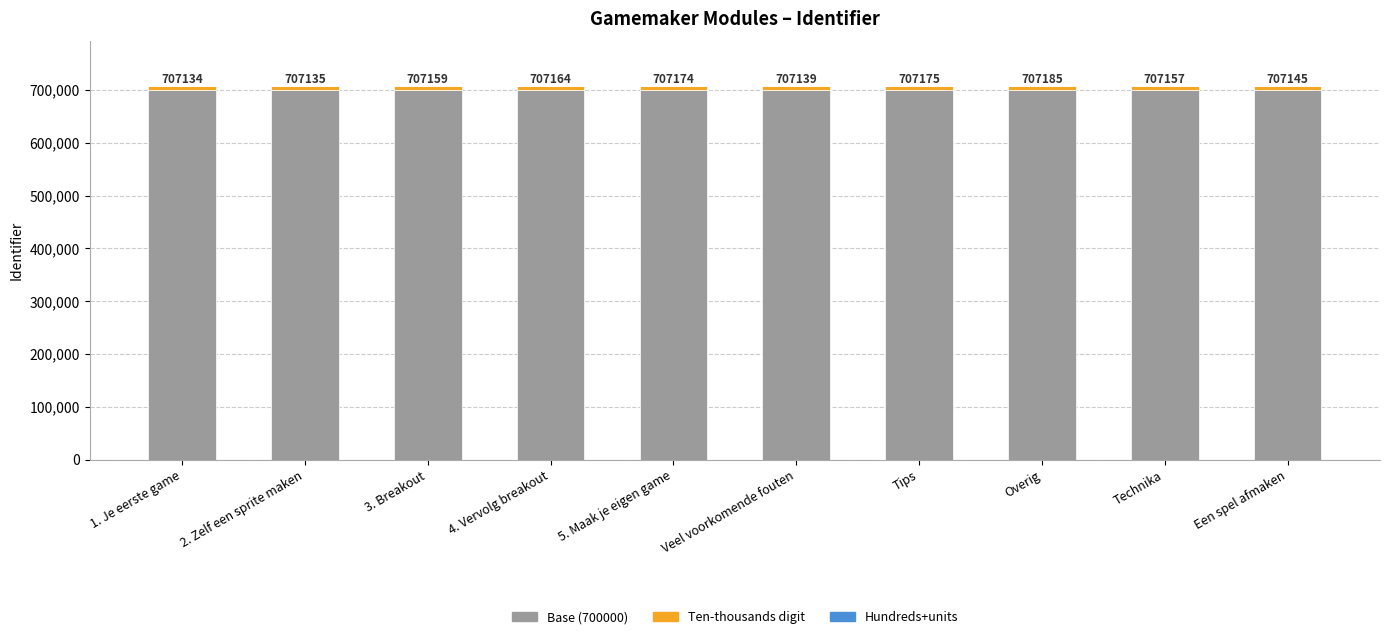

The value of Base (700000) at Een spel afmaken is 1153780. True or false?

False